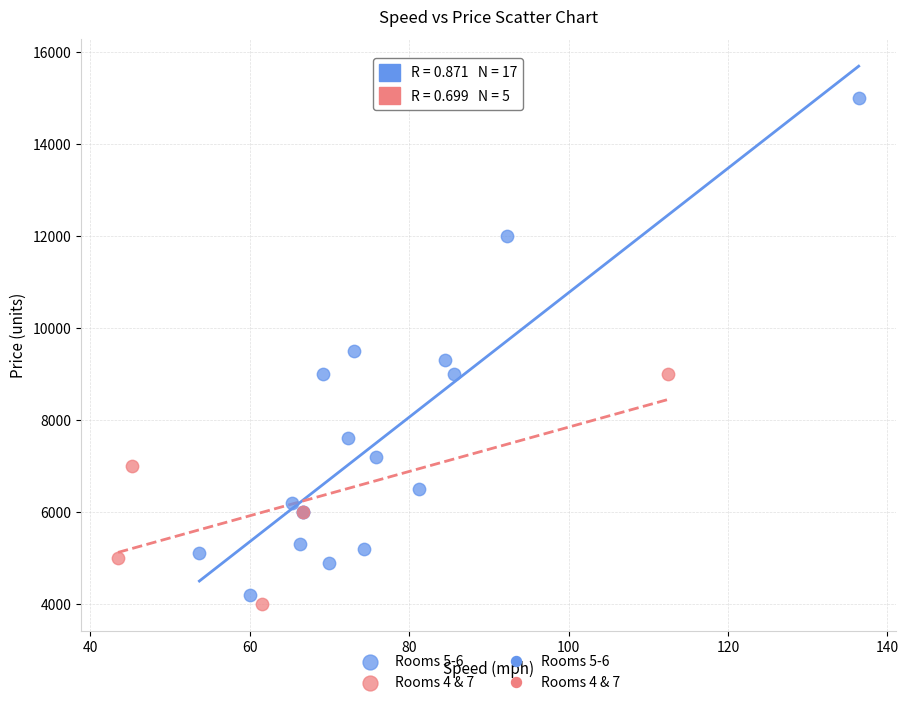

Which series reaches the maximum Y coordinate?

Rooms 5-6